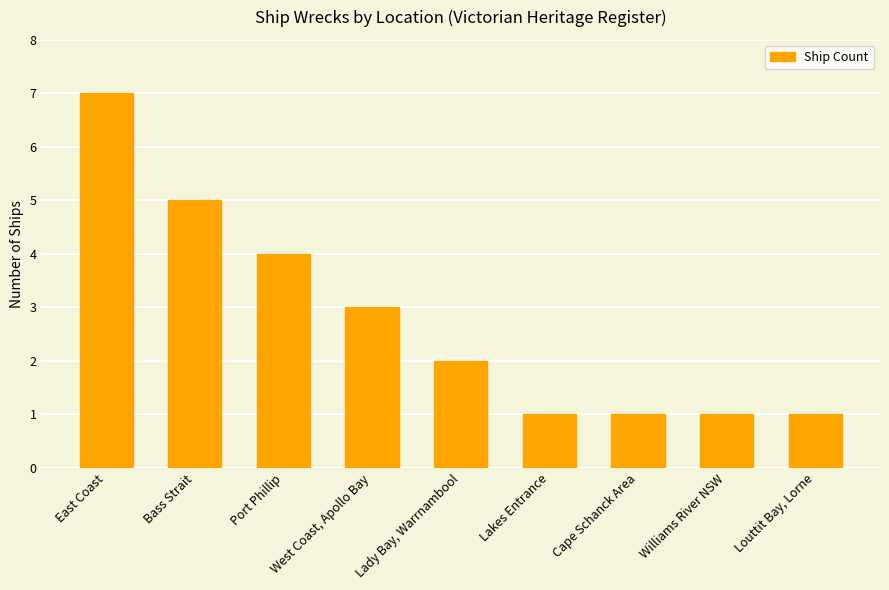

How many bars are there in total?

9